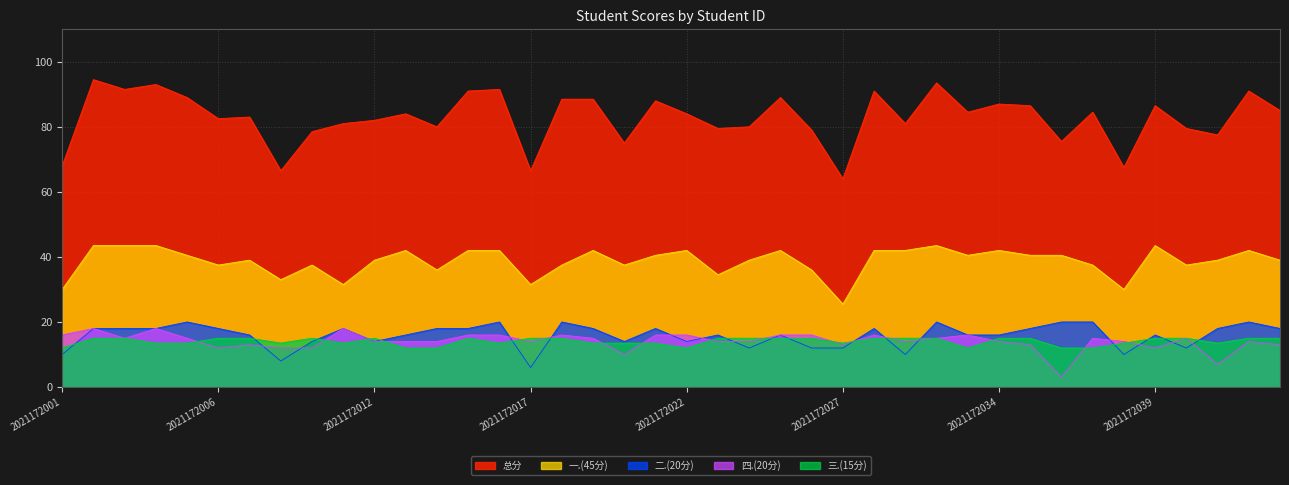

What is the difference between the maximum and minimum values in the 总分 series?

30.5